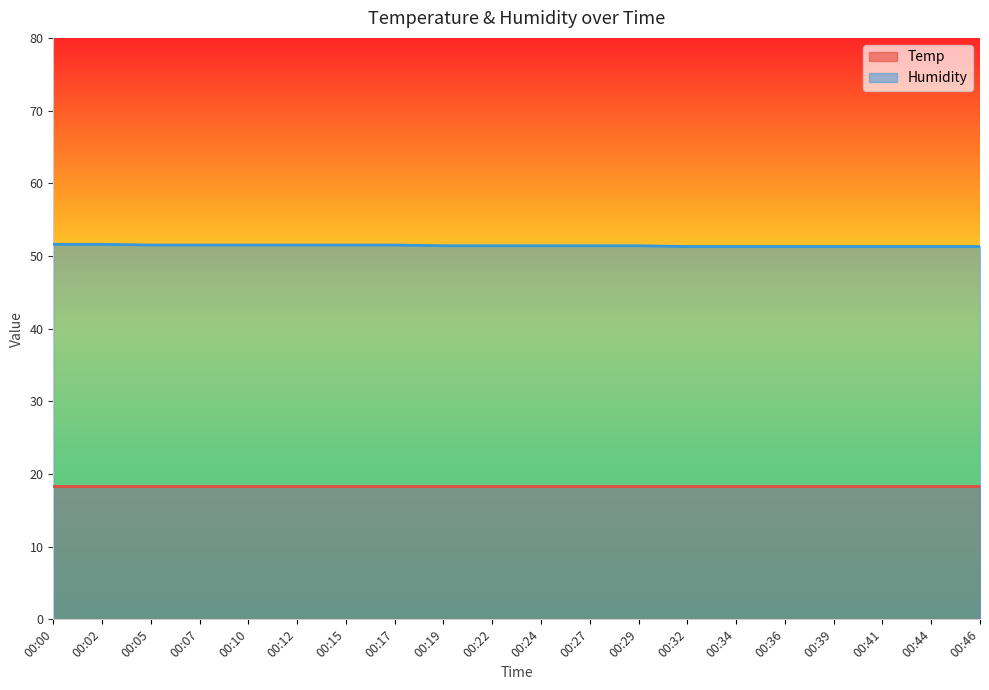

Rank the categories by value from lowest to highest.

00:32, 00:34, 00:36, 00:39, 00:41, 00:44, 00:46, 00:19, 00:22, 00:24, 00:27, 00:29, 00:05, 00:07, 00:10, 00:12, 00:15, 00:17, 00:00, 00:02